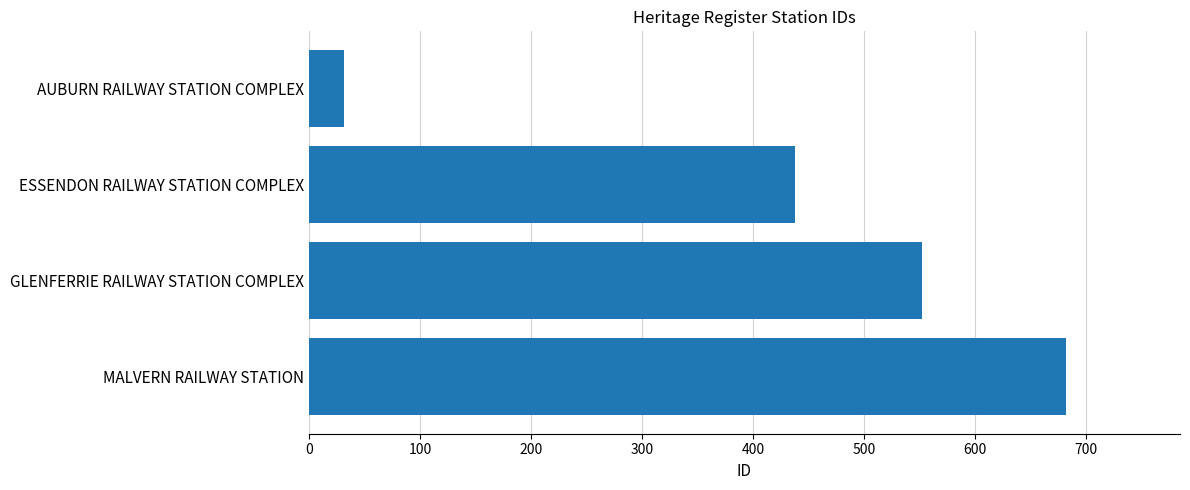

Which has a higher value, MALVERN RAILWAY STATION or AUBURN RAILWAY STATION COMPLEX?

MALVERN RAILWAY STATION